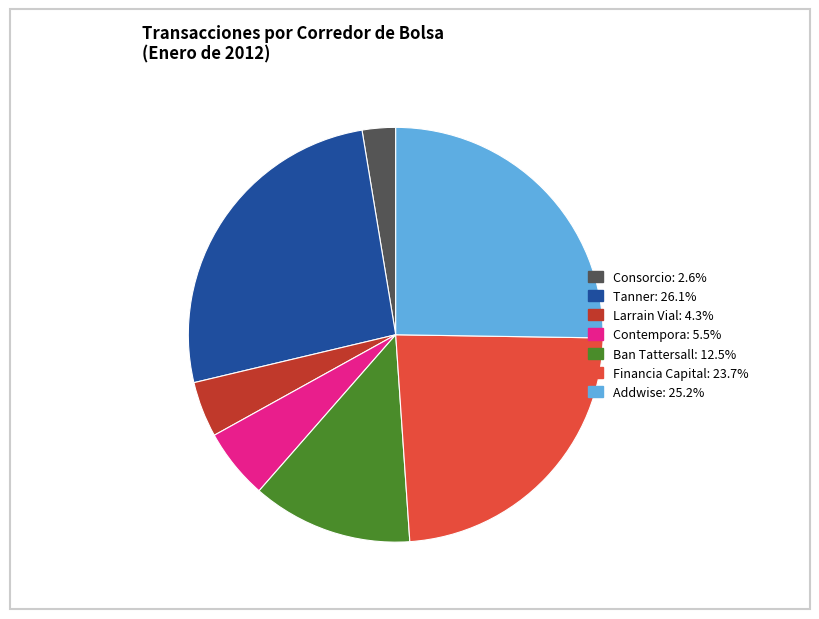

Rank the categories by value from lowest to highest.

Consorcio, Larrain Vial, Contempora, Ban Tattersall, Financia Capital, Addwise, Tanner